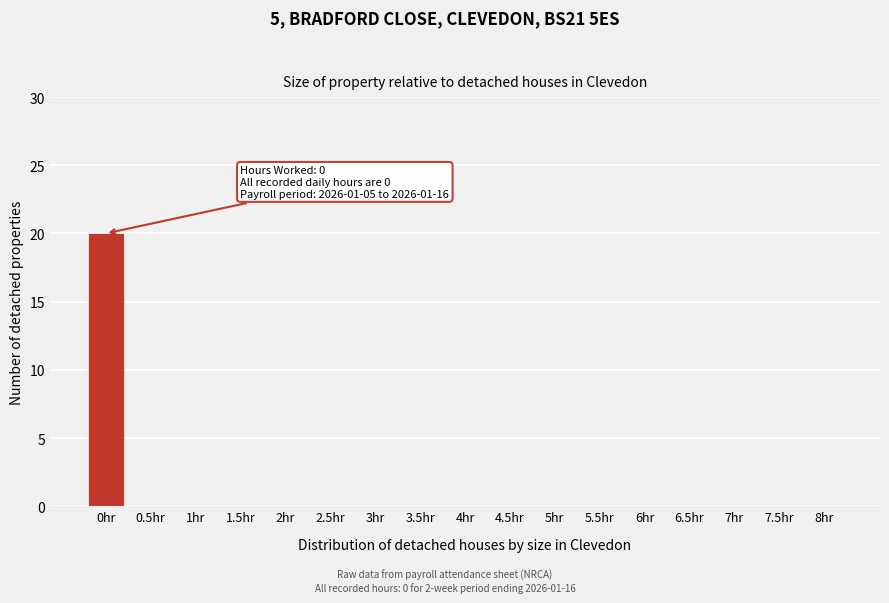

Reading left to right, what are all the values shown in this chart?

0hr=20	0.5hr=0	1hr=0	1.5hr=0	2hr=0	2.5hr=0	3hr=0	3.5hr=0	4hr=0	4.5hr=0	5hr=0	5.5hr=0	6hr=0	6.5hr=0	7hr=0	7.5hr=0	8hr=0